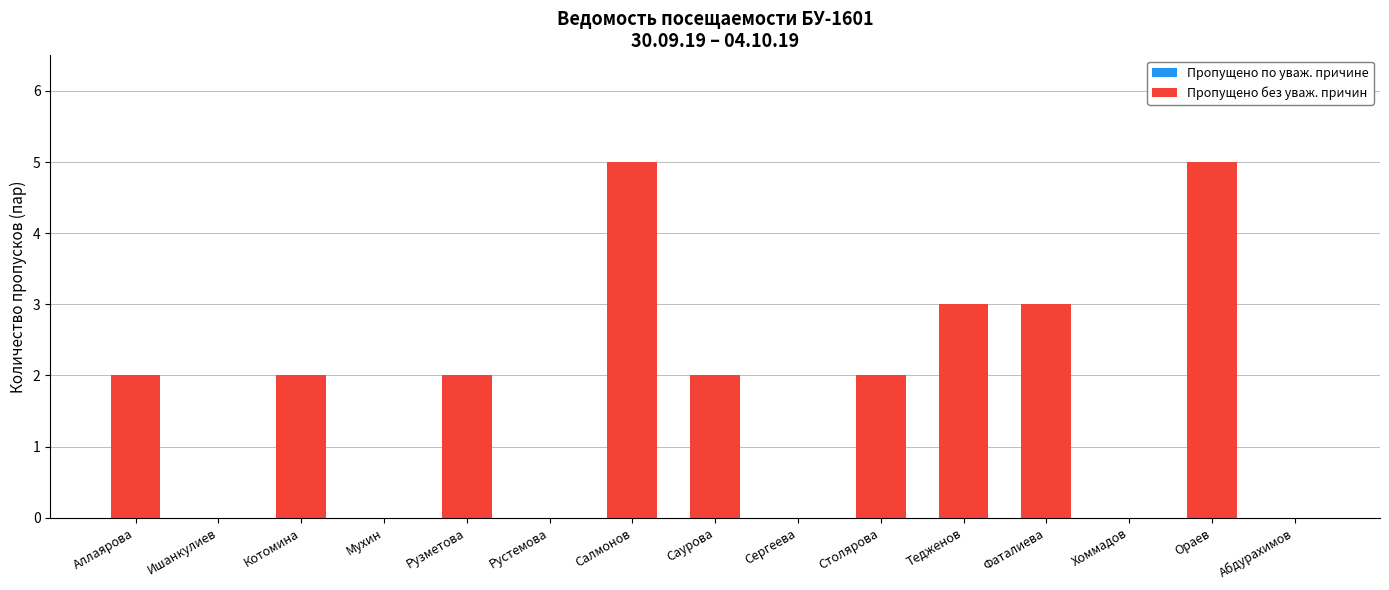

What is the maximum value shown in the chart?

5